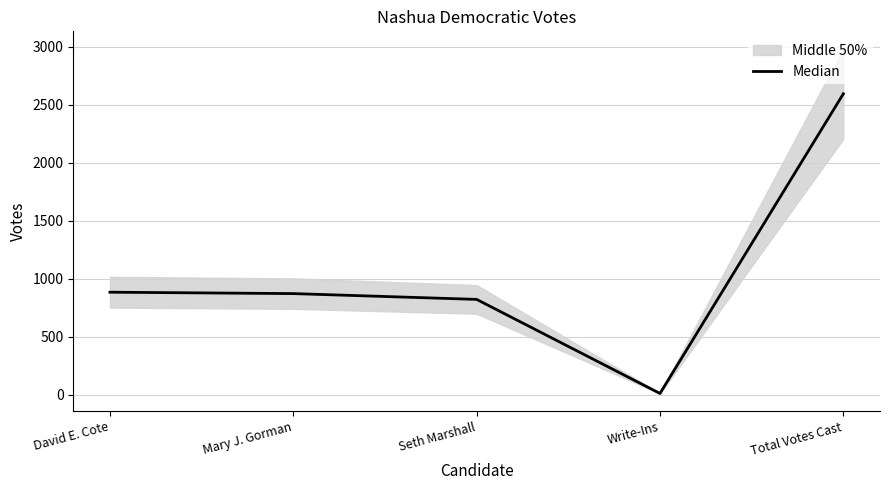

What is the difference between the maximum and minimum values?

2581